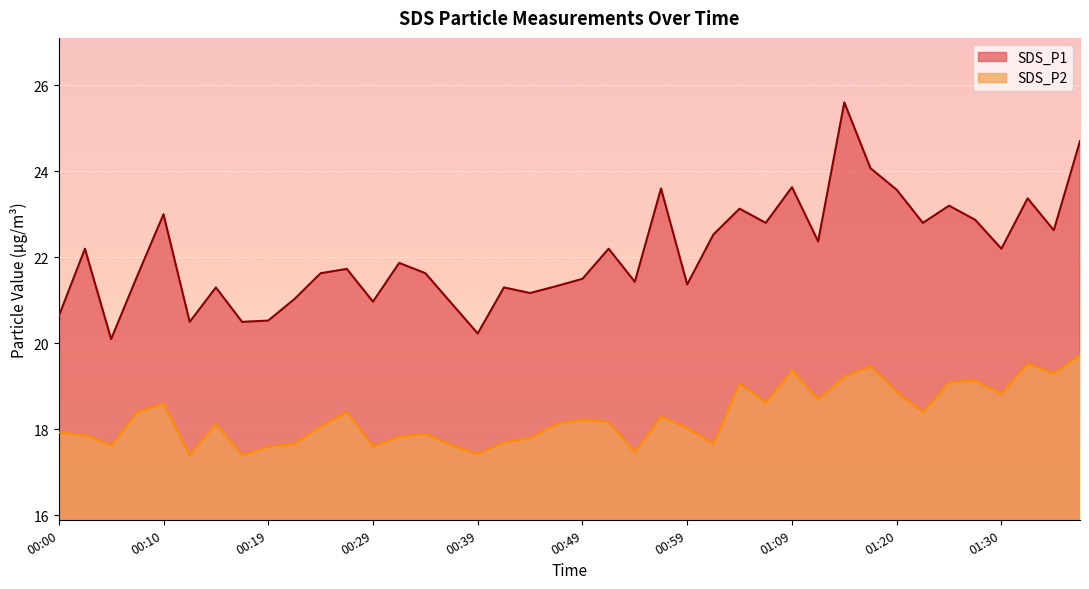

True or false: SDS_P1 and SDS_P2 cross at least once.

False